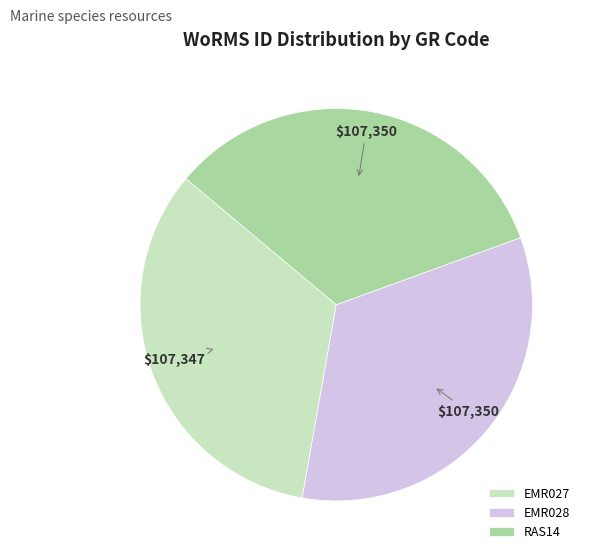

True or false: EMR027 accounts for 33% of the total.

True